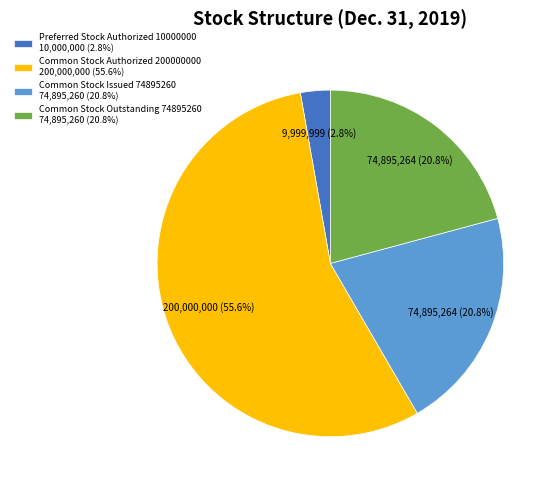

Which category has the biggest portion of the pie?

Common Stock Authorized 200000000 200,000,000 (55.6%)